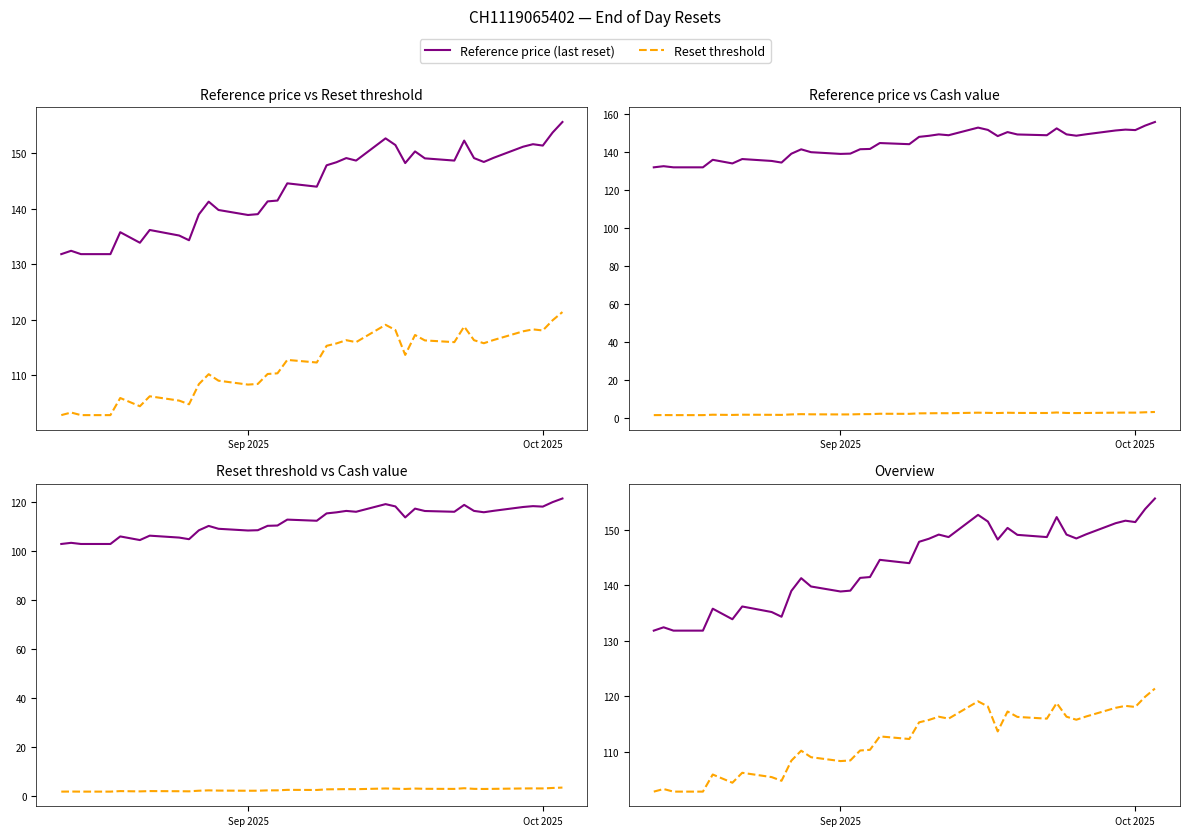

True or false: Cash value and Reset threshold cross at least once.

False